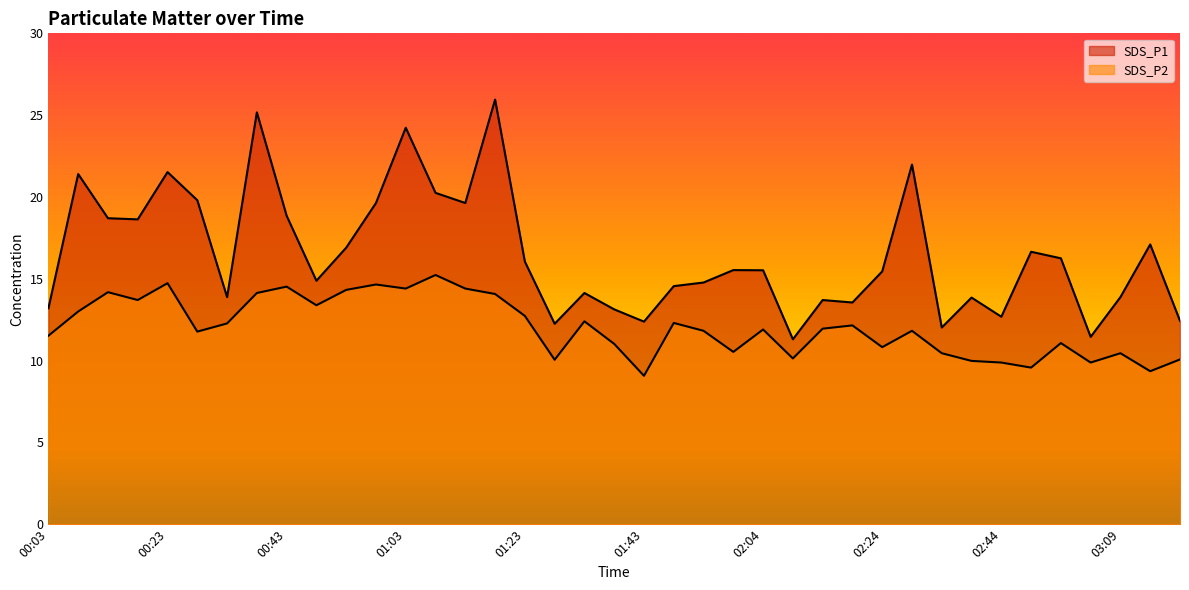

What is the label of the 4th point from the right?

03:04